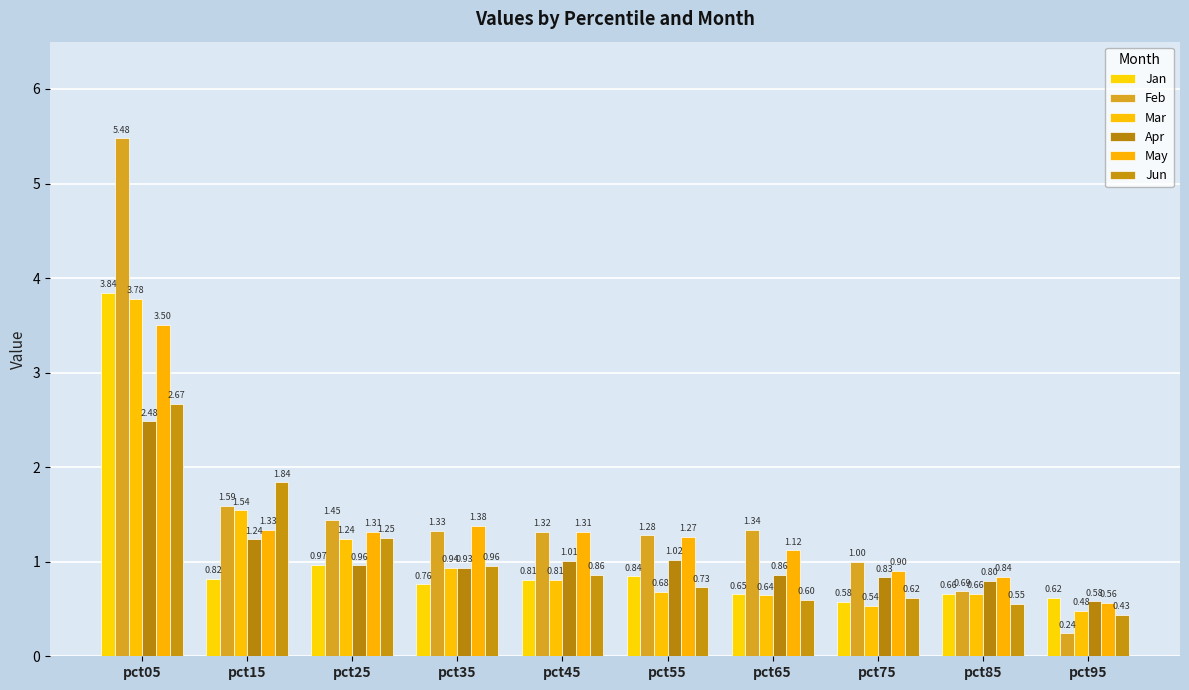

What is the difference between the maximum and minimum values in the Jun series?

2.2